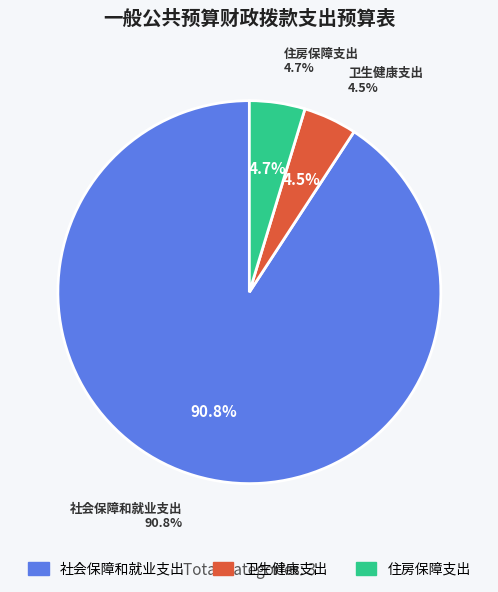

Does 住房保障支出 represent more than half of the total?

No